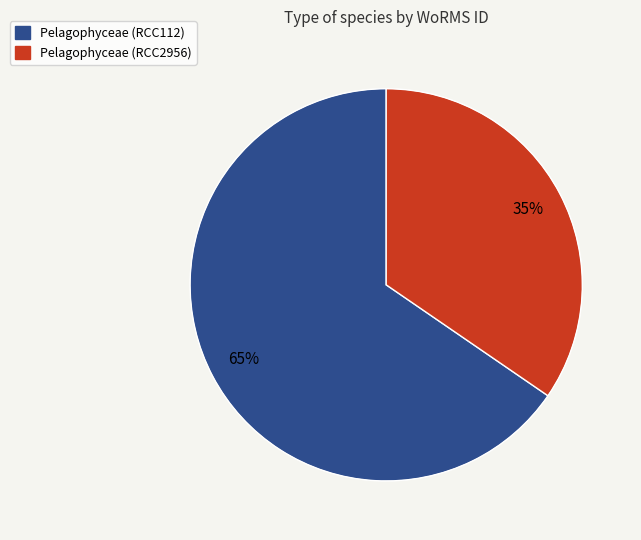

Do Pelagophyceae (RCC112) and Pelagophyceae (RCC2956) together represent more than half of the pie?

Yes